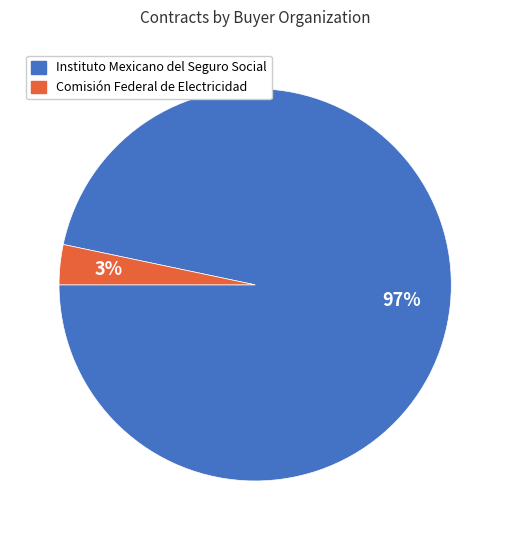

True or false: Comisión Federal de Electricidad accounts for 3% of the total.

True